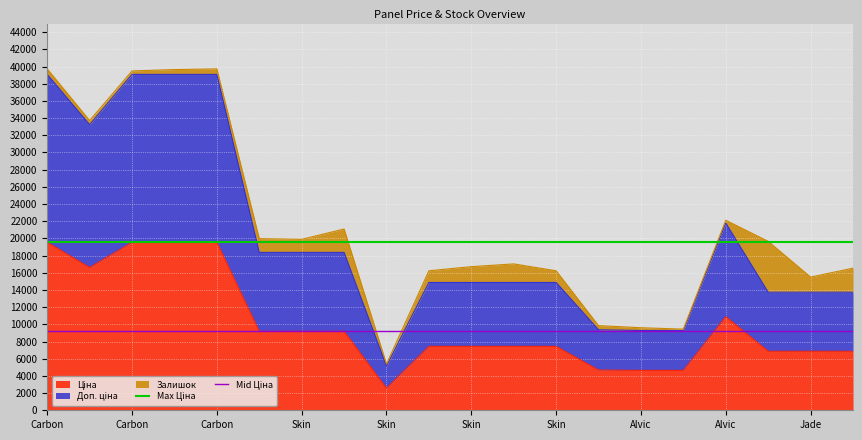

What is the greatest value displayed?

19542.7